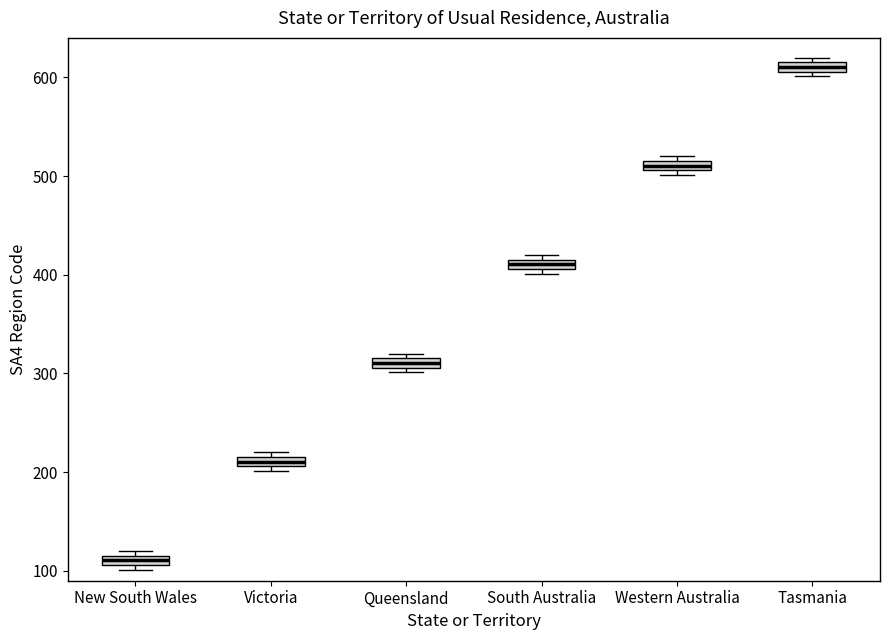

Where is the lower edge of the box for Queensland on the y-axis? The values are not printed on the chart, so give them approximately, as read against the axis.

310